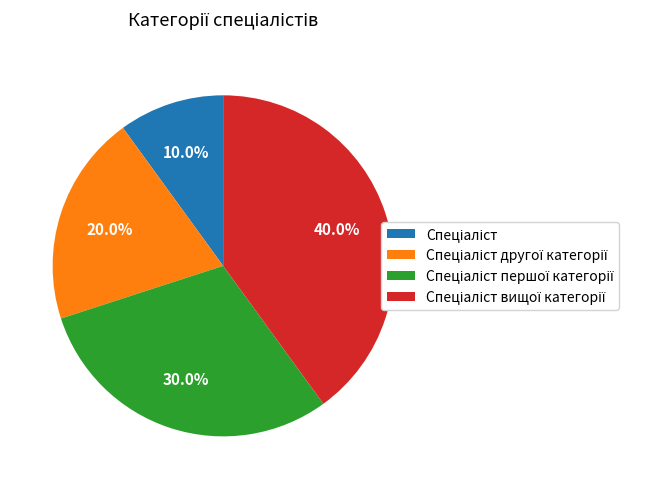

Does any single category account for the majority?

No